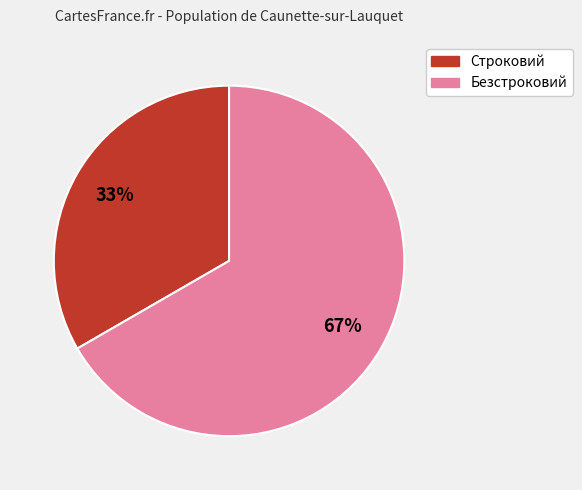

What is the ratio of the value at Безстроковий to the value at Строковий?

2.0